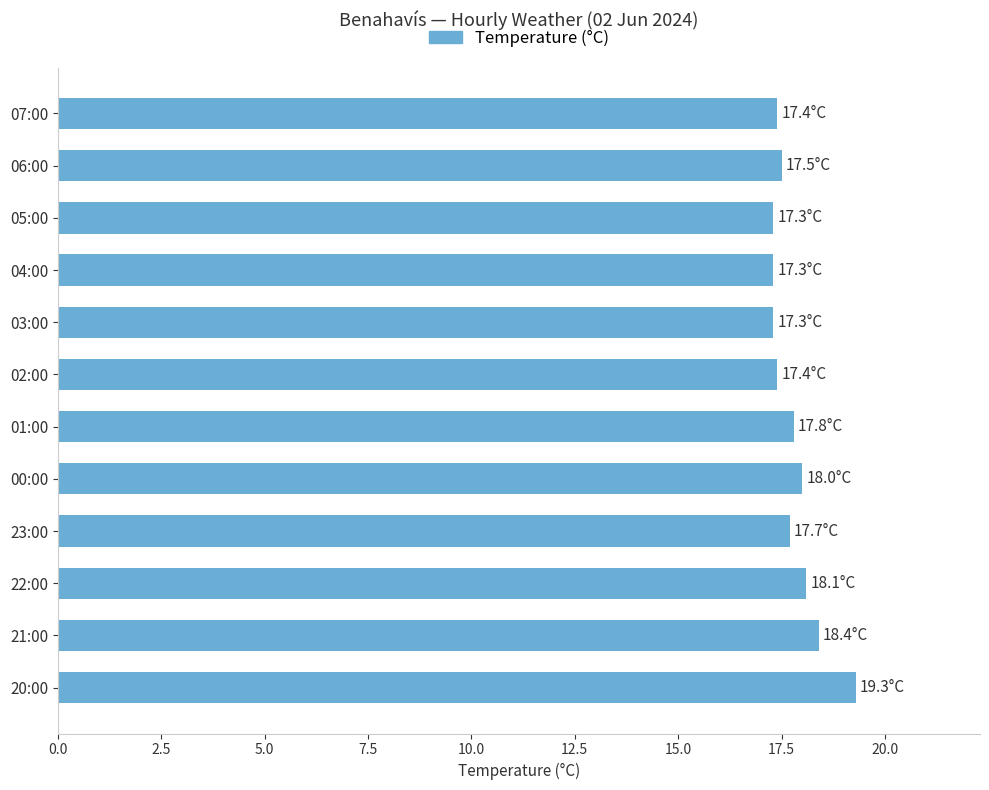

Is it true that the value at 01:00 is 29.5?

False